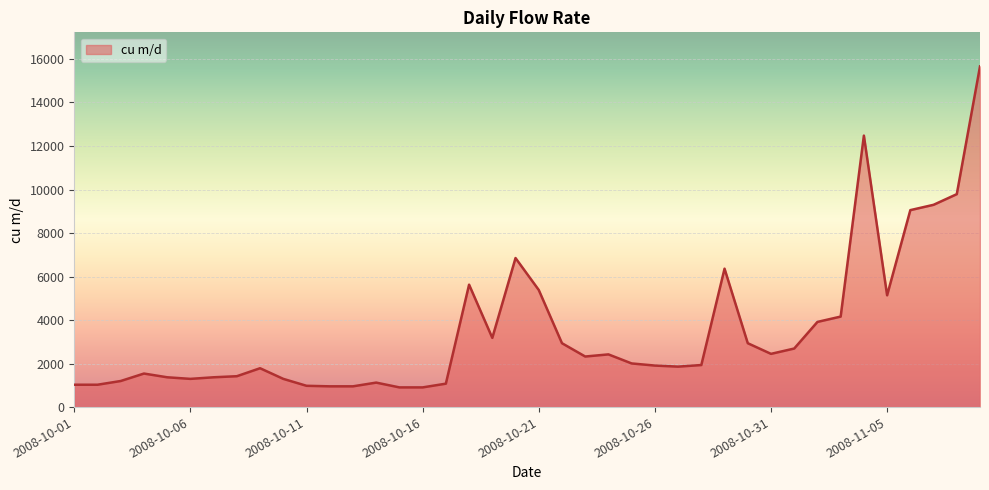

How many values are below 2006?

20